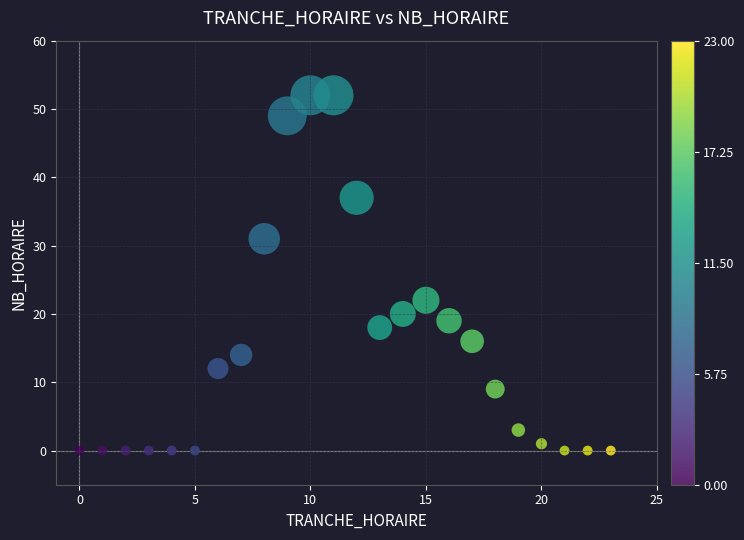

What Y value in the scatter plot is closest to 26?

22